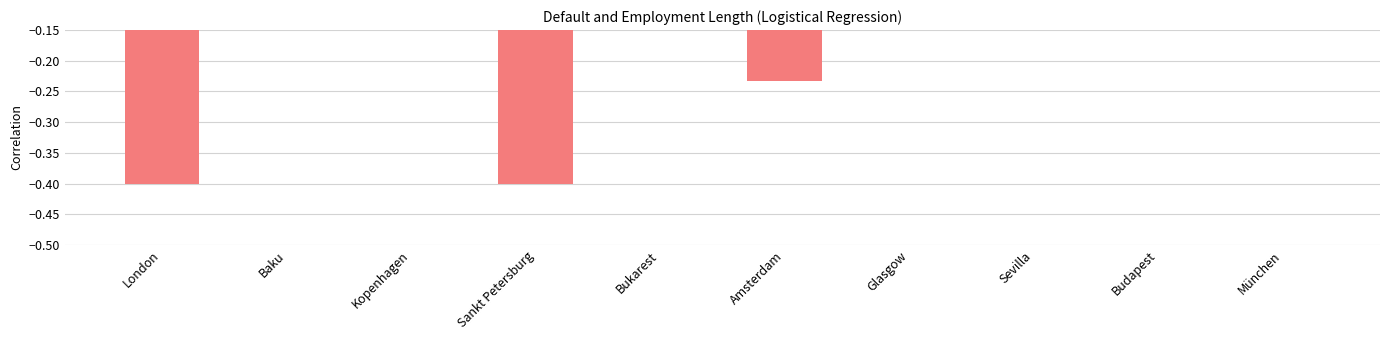

The value at Glasgow is -0.2. True or false?

False